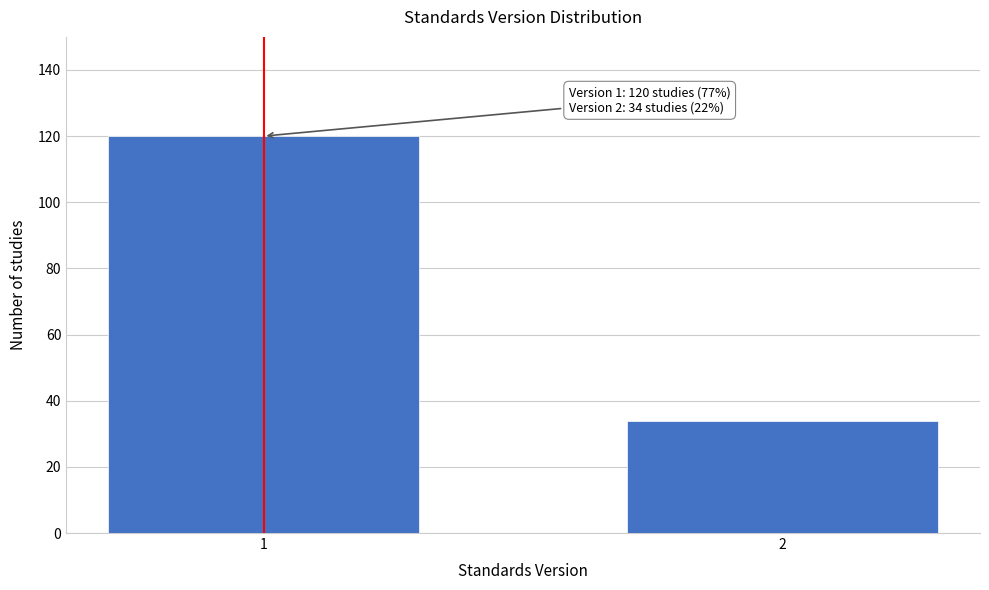

Reading left to right, list all the values displayed in this chart.

120	34